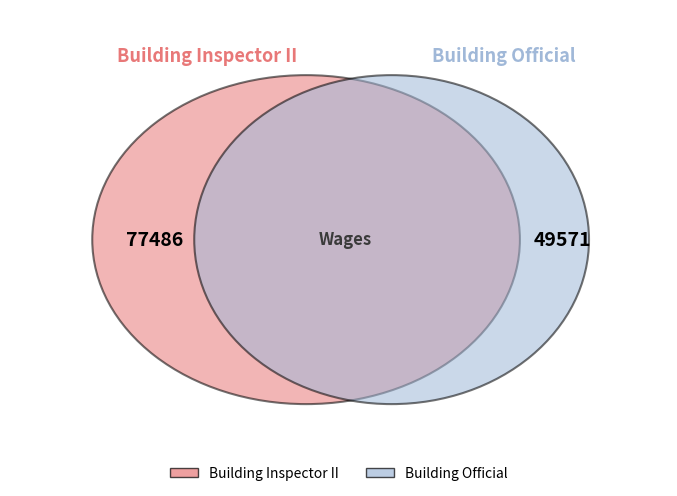

What is the majority slice?

Building Inspector II